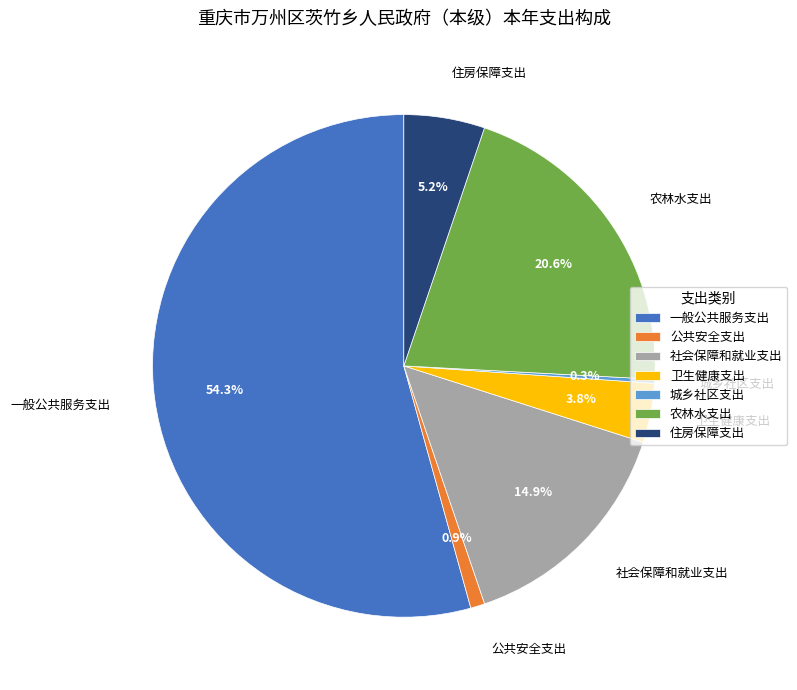

Which slice represents more than half of the pie?

一般公共服务支出